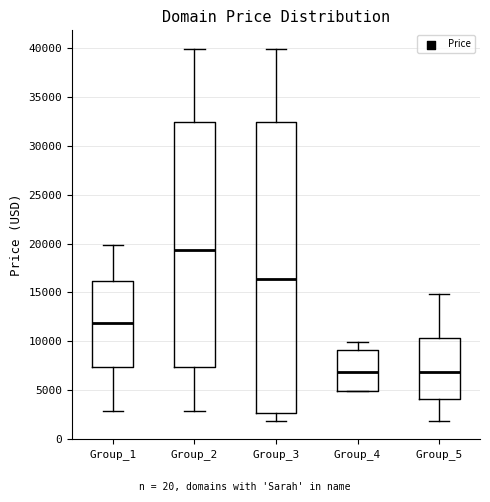

Where does the upper whisker of the box for Group_4 end on the y-axis? The values are not printed on the chart, so give them approximately, as read against the axis.

10000